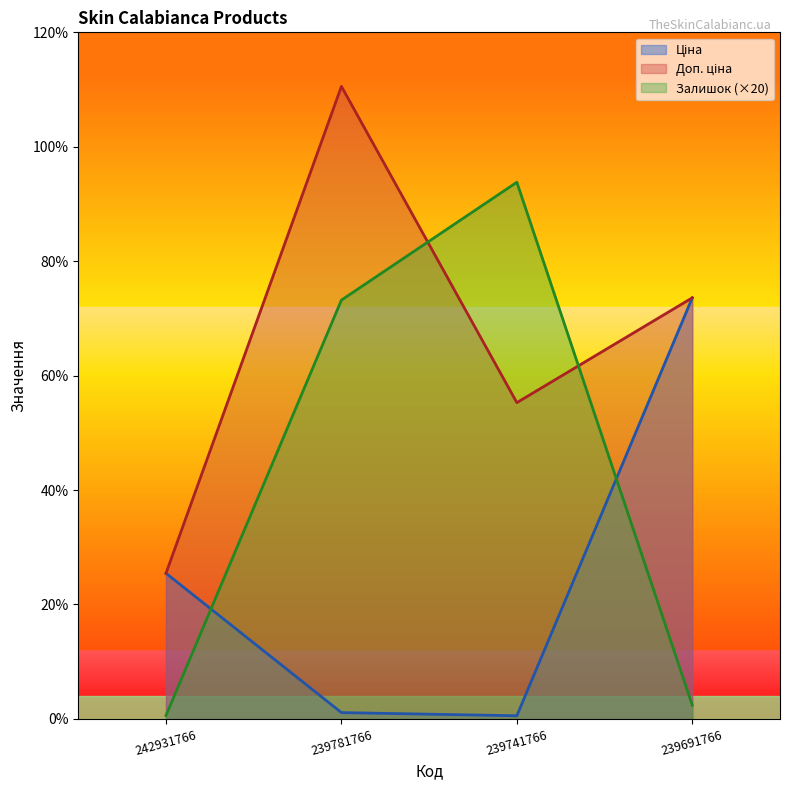

Is the value of Ціна at 239741766 greater than the value of Залишок at 239781766?

No